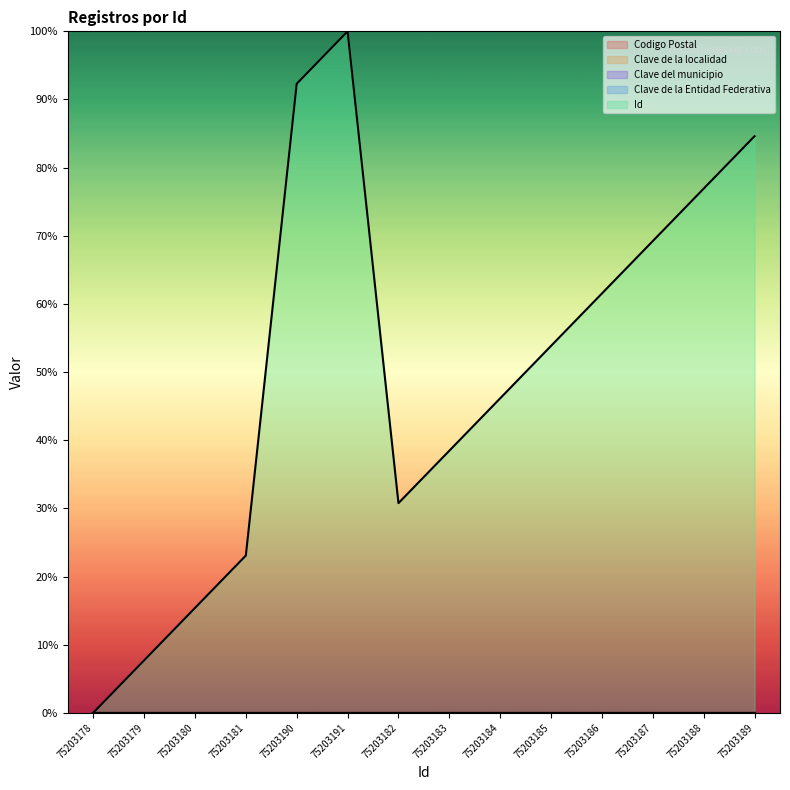

True or false: Clave de la localidad (line) and Id (line) intersect in this chart.

False